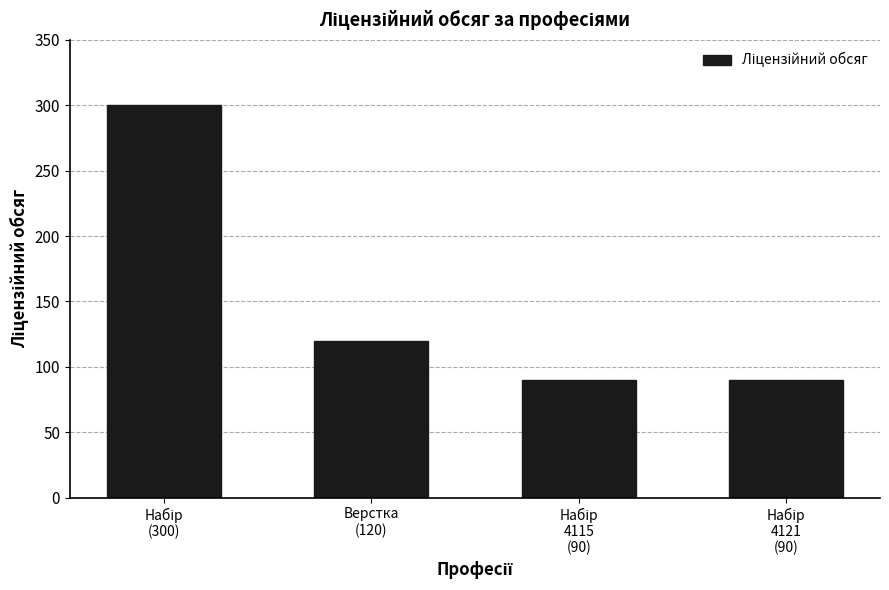

What is the value of the 2nd bar from the left?

120